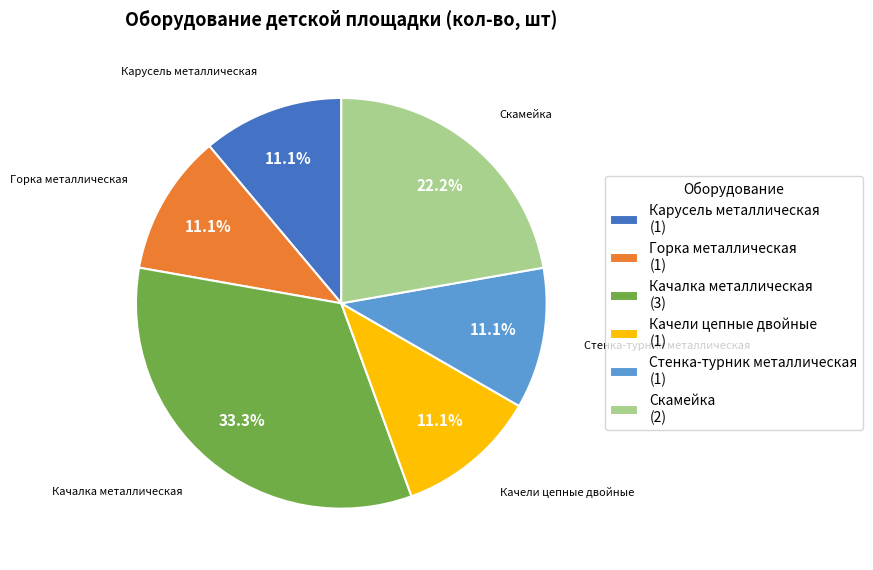

Do Карусель металлическая and Стенка-турник металлическая together represent more than half of the pie?

No